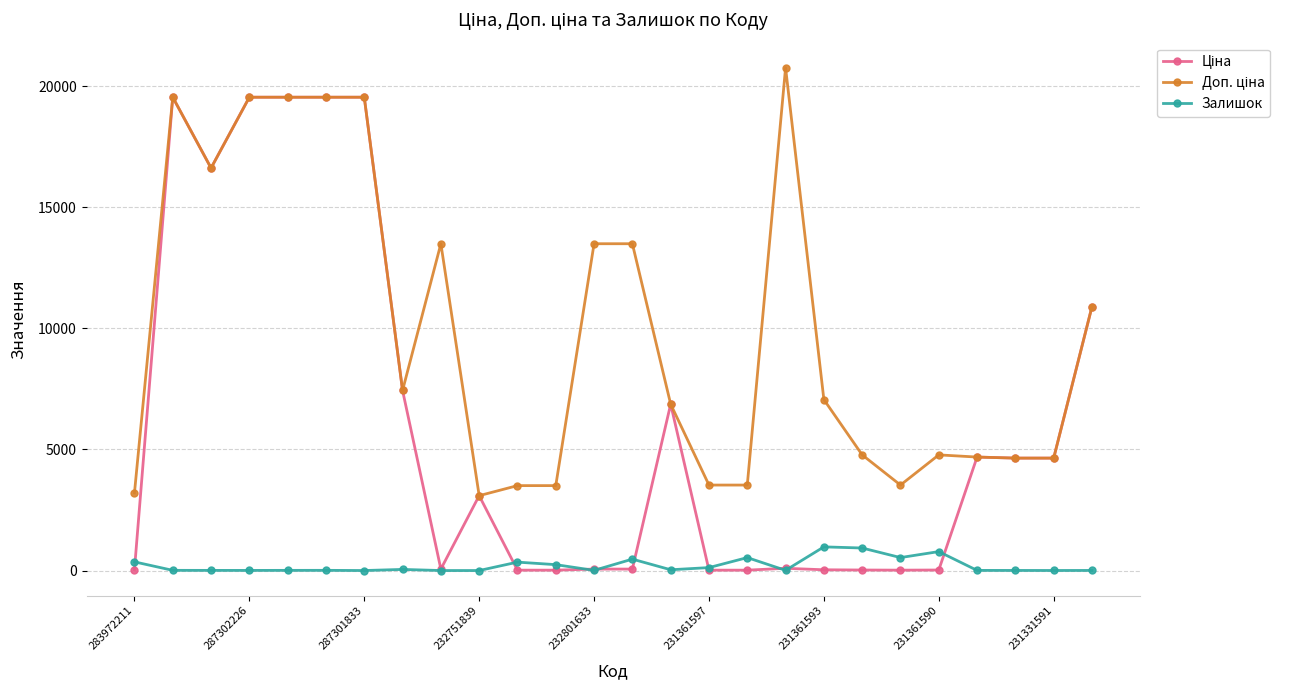

How many series are shown in this chart?

3